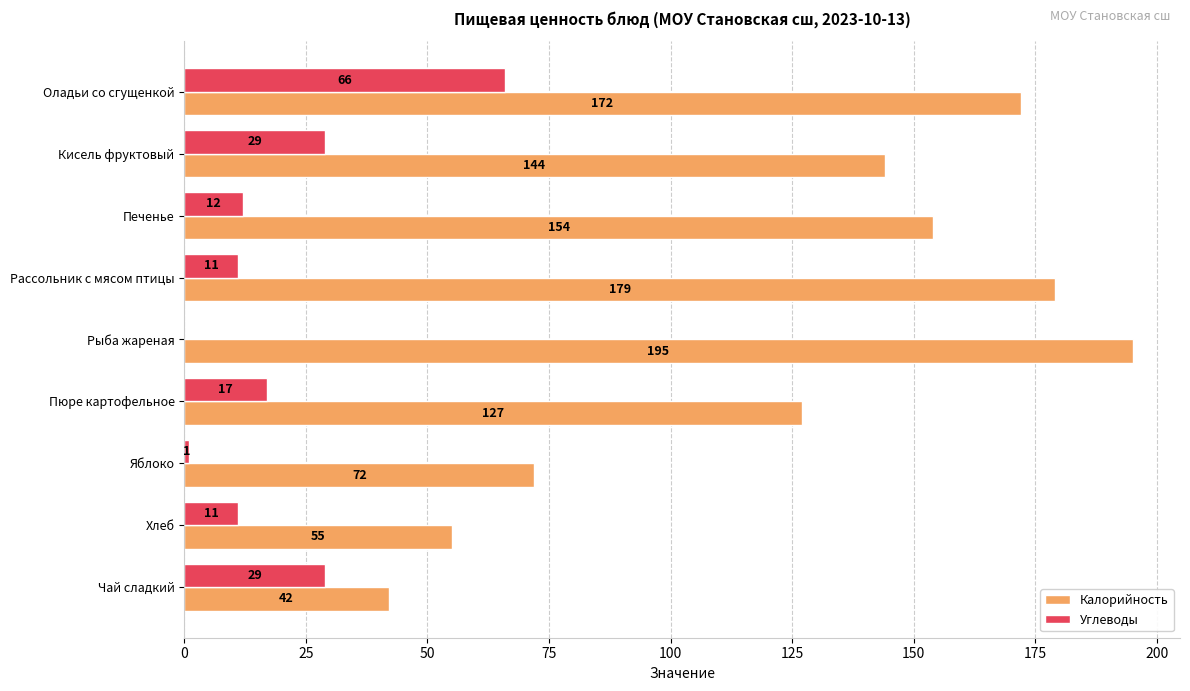

The Калорийность series shows 102 at Рассольник с мясом птицы. True or false?

False